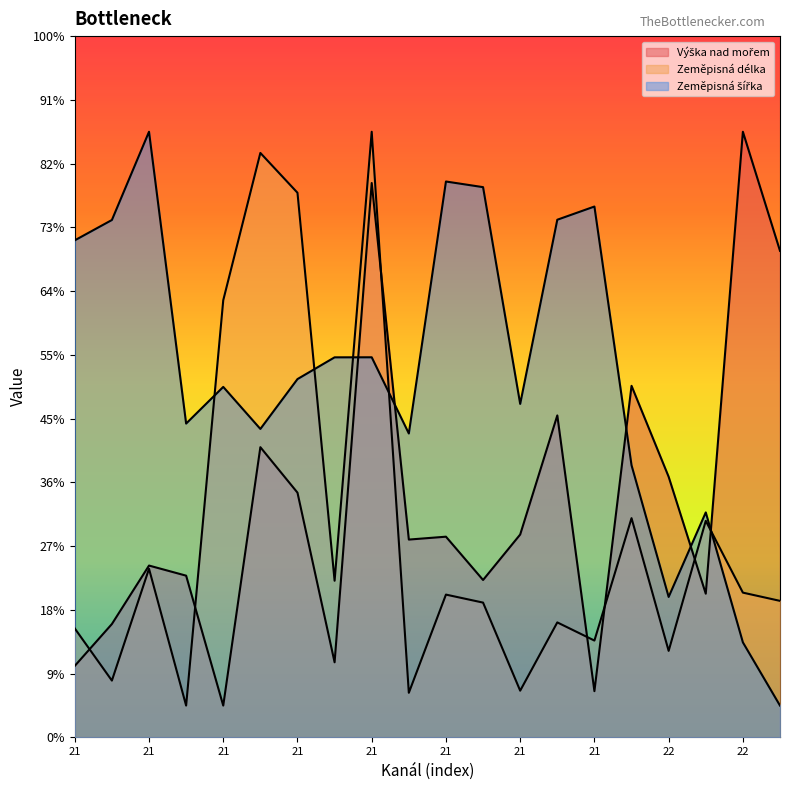

Is the value of Výška nad mořem at 22 greater than the value of Zeměpisná šířka at 21?

No